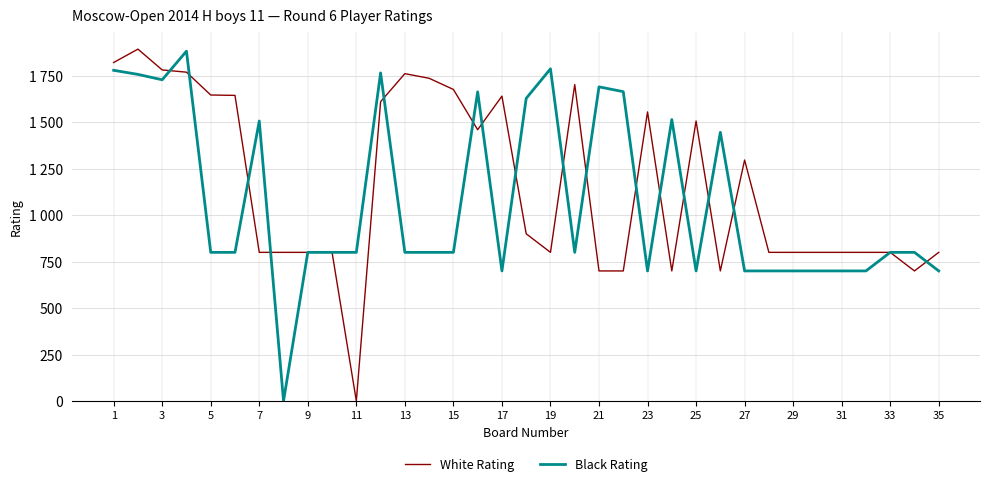

True or false: Black Rating has more than 0 interior local peaks.

True